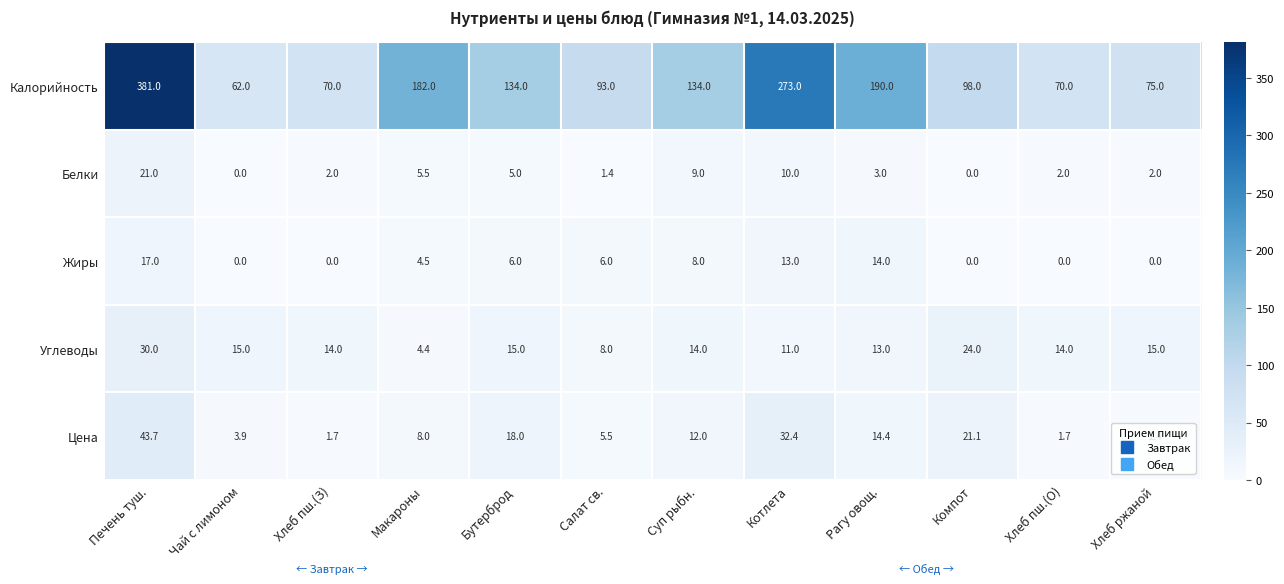

At which label does Углеводы first exceed 14?

Печень туш.